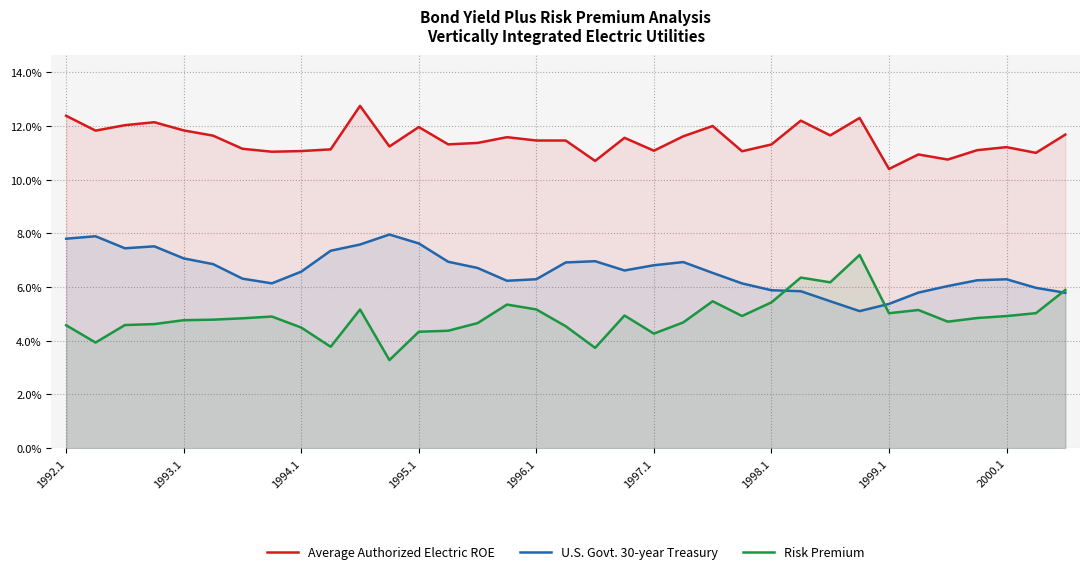

Rank the series at 17 from lowest to highest value.

Risk Premium, U.S. Govt. 30-year Treasury, Average Authorized Electric ROE